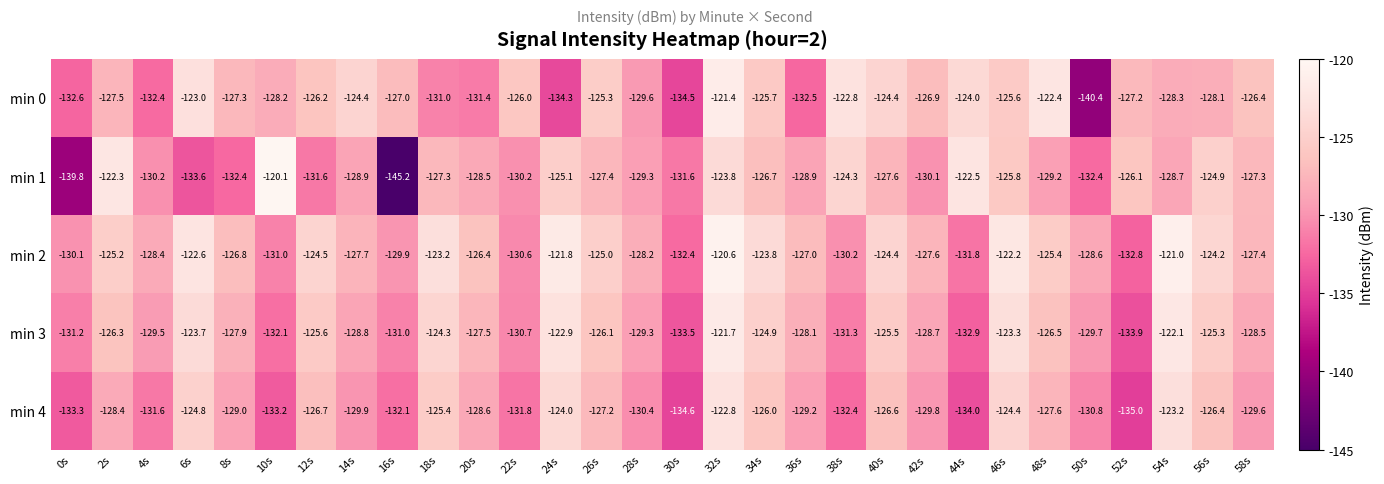

What is the maximum value for min 3?

-121.7